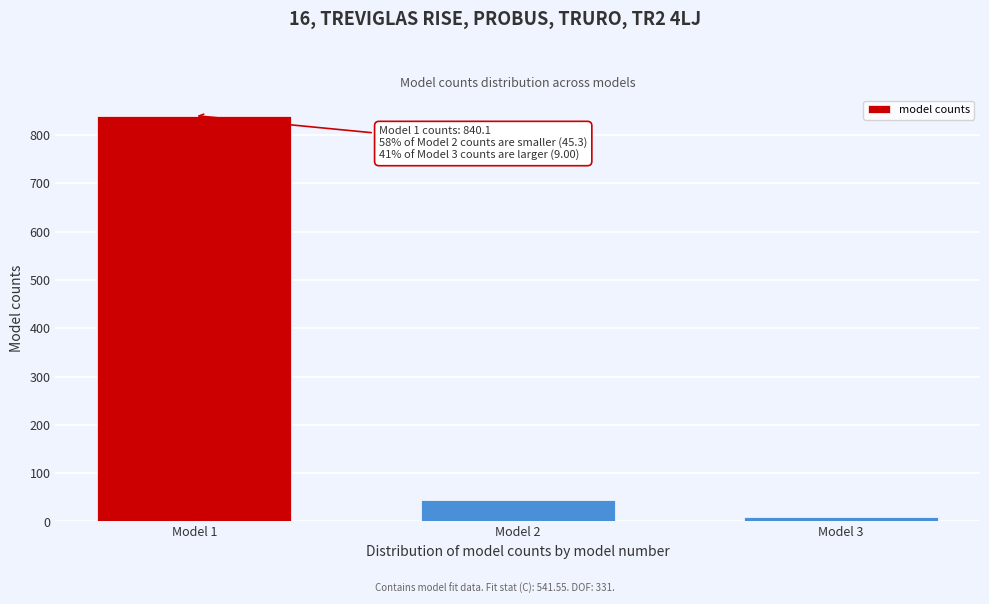

Reading right to left, what are all the values shown in this chart?

Model 3=9.0	Model 2=45.3	Model 1=840.1